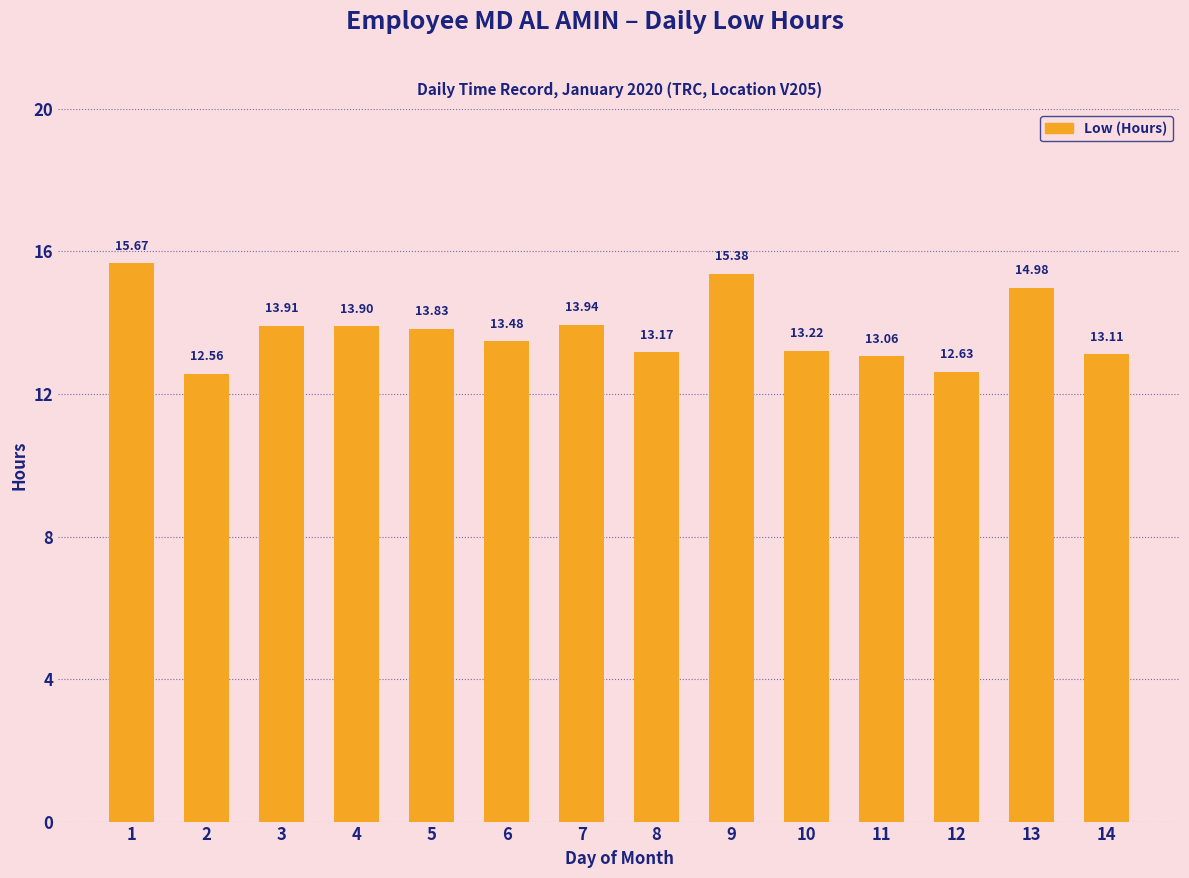

True or false: the data shows 17.8 at 10.

False